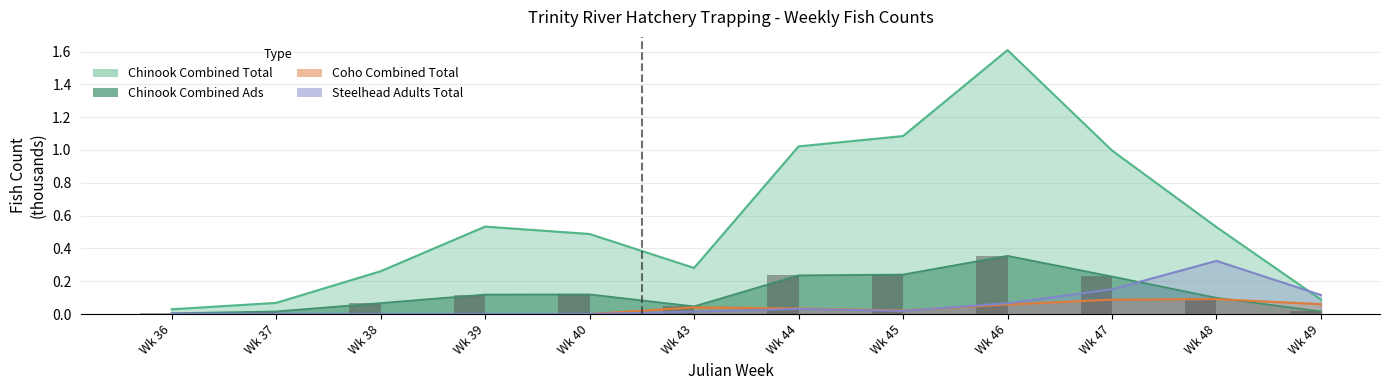

How many groups of bars are there?

12